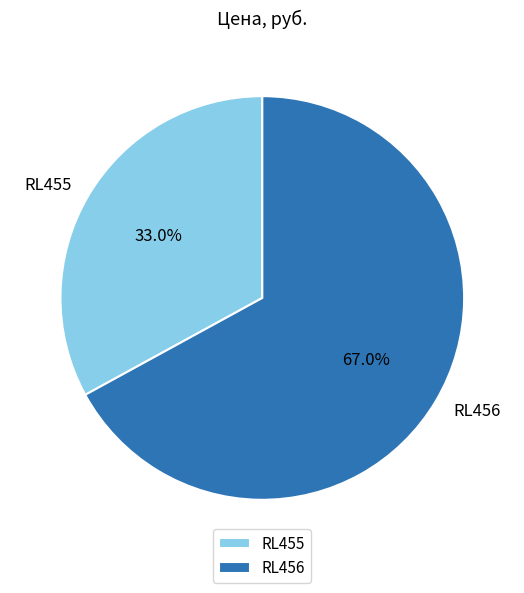

How many slices are in this pie chart?

2